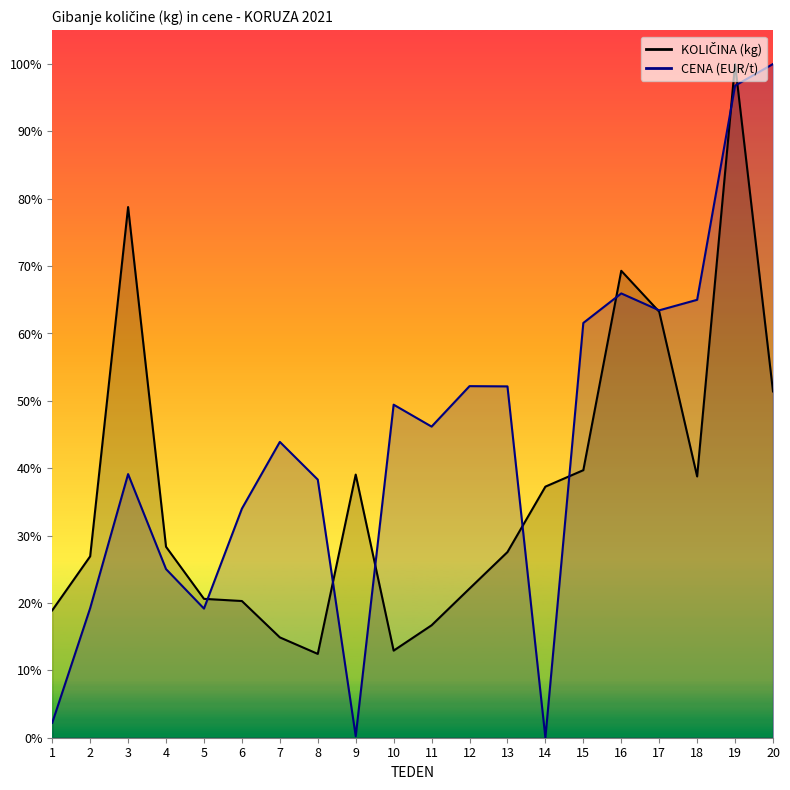

After their last crossing, which series has the higher values: KOLIČINA (kg) or CENA?

CENA